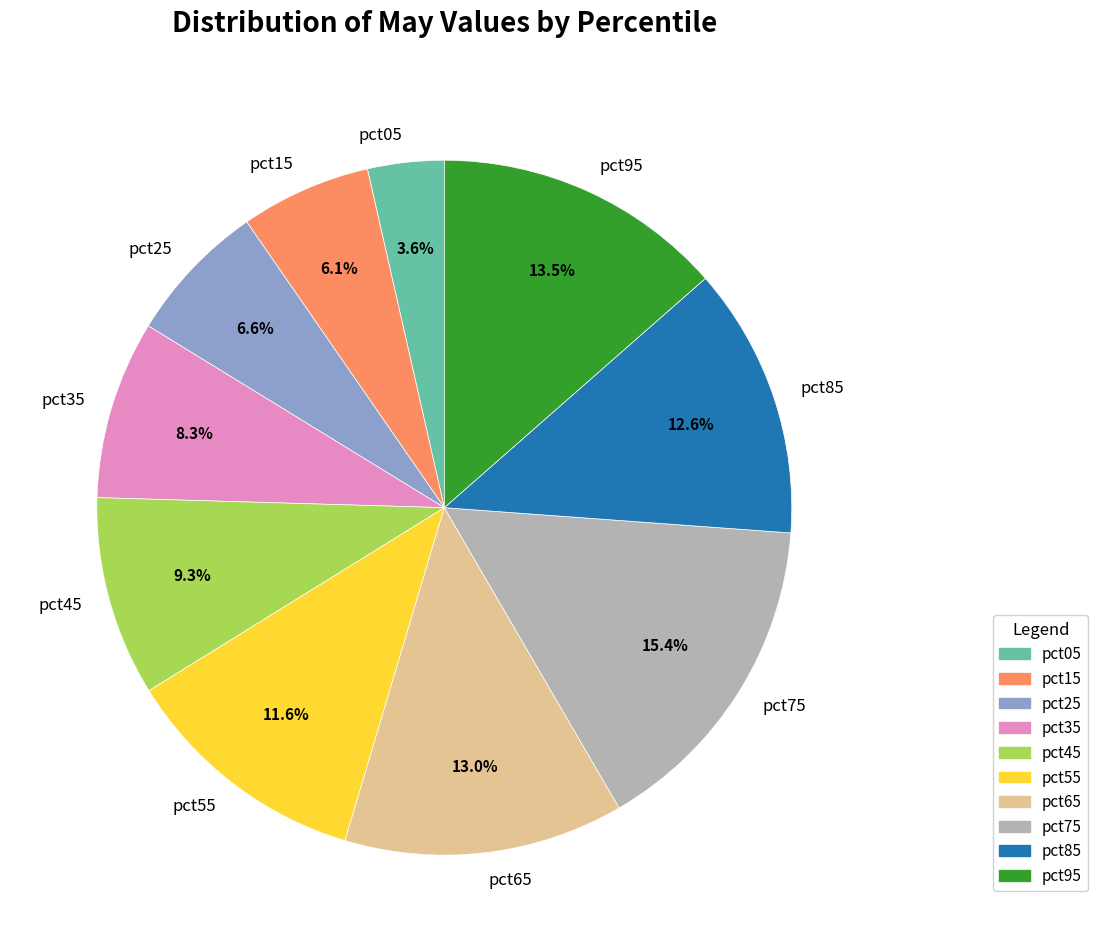

How many segments does this pie chart have?

10